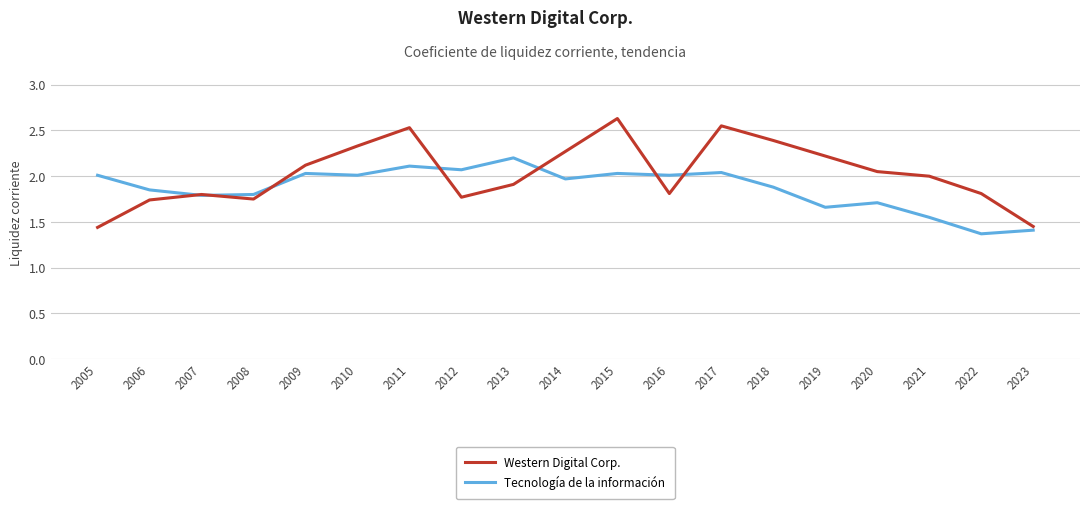

What is the sum of the Tecnología de la información values at 2010 and 2011?

4.1